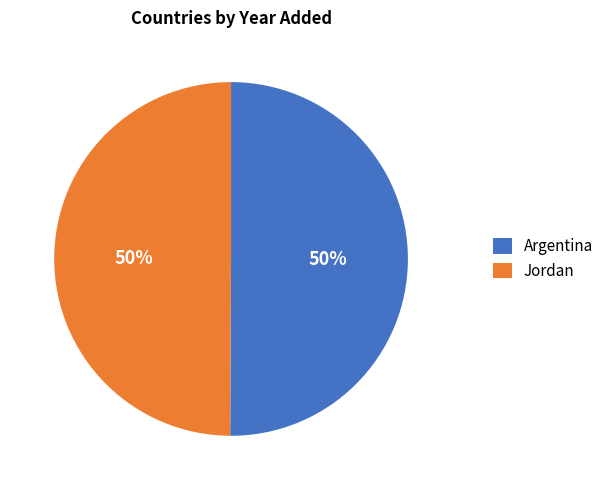

Combined, do Argentina and Jordan account for over 50%?

Yes